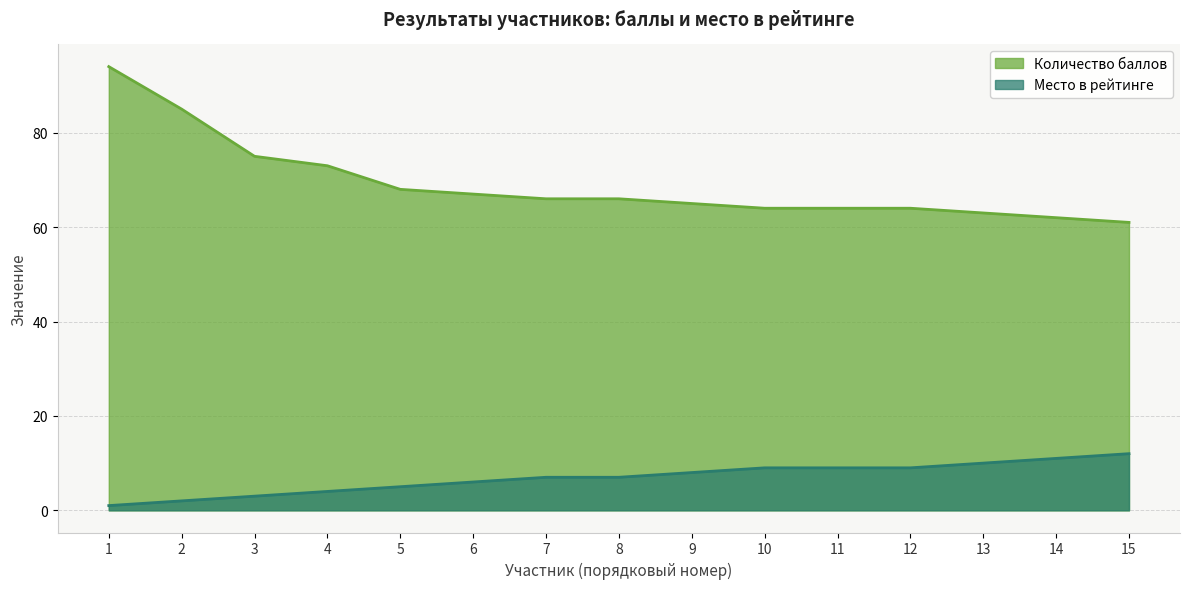

What is the value of the Место в рейтинге point at the 2nd from the left?

2